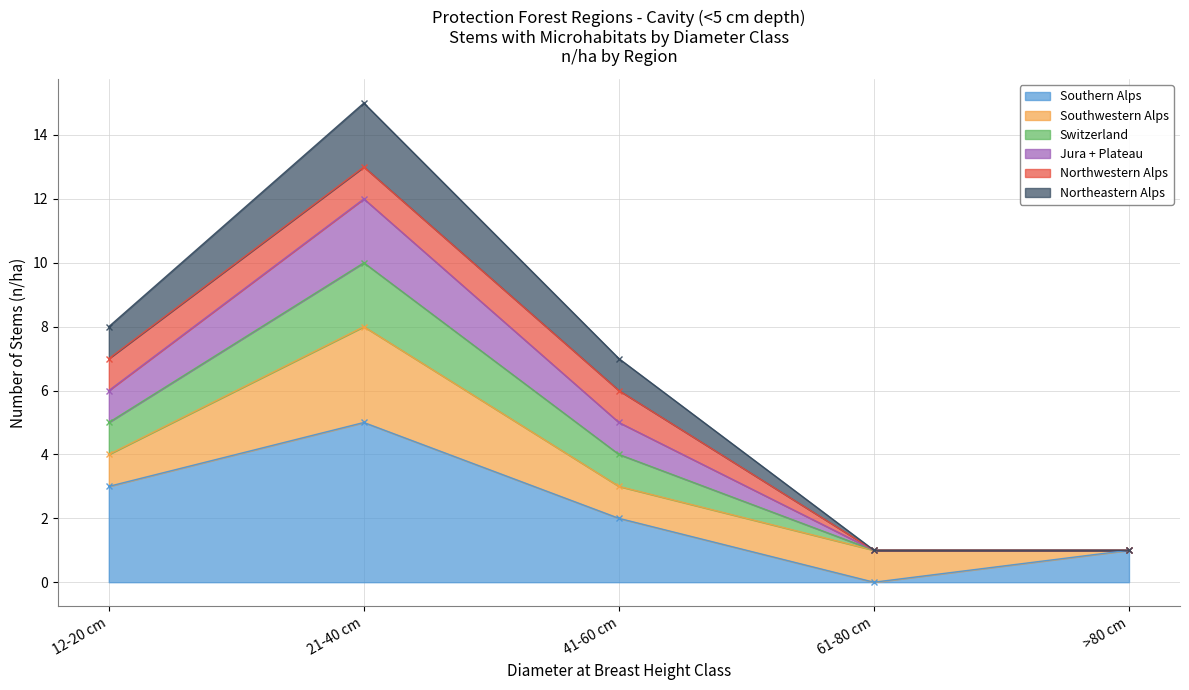

Which category has the highest value in the Southern Alps series?

21-40 cm